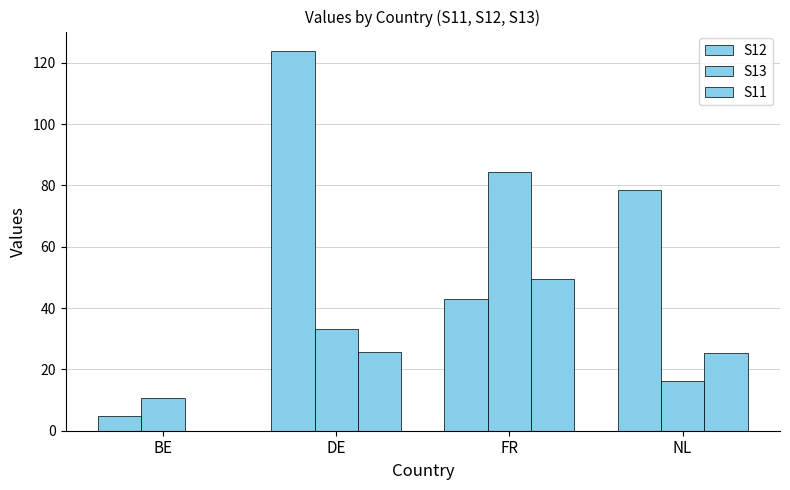

How many groups of bars are there?

4